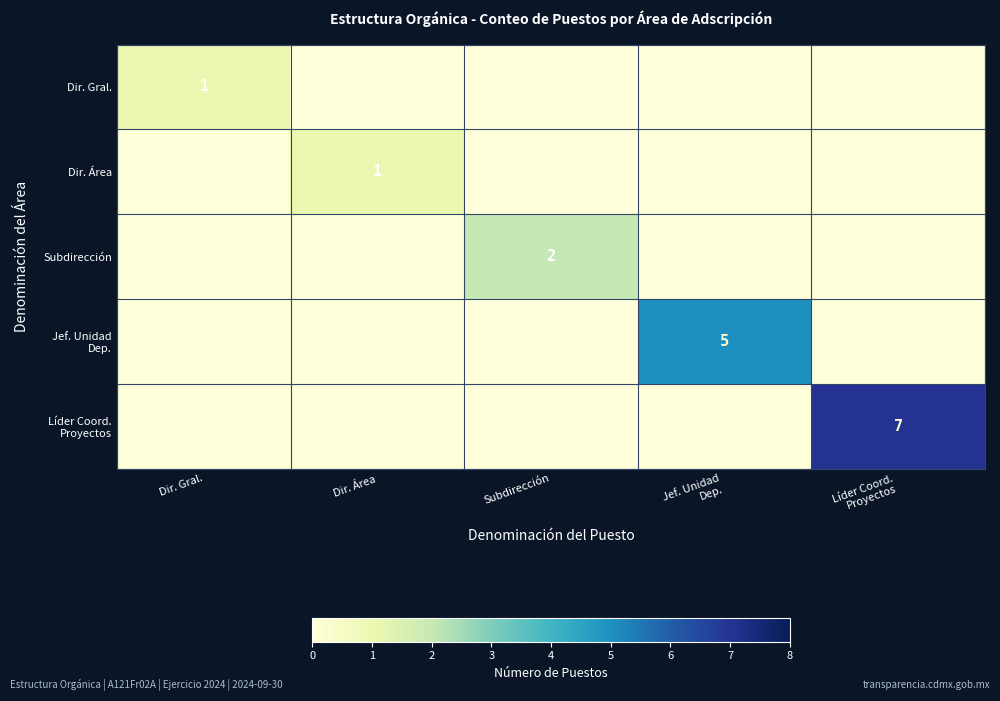

What is the difference between the highest and lowest values at Dir. Área?

1